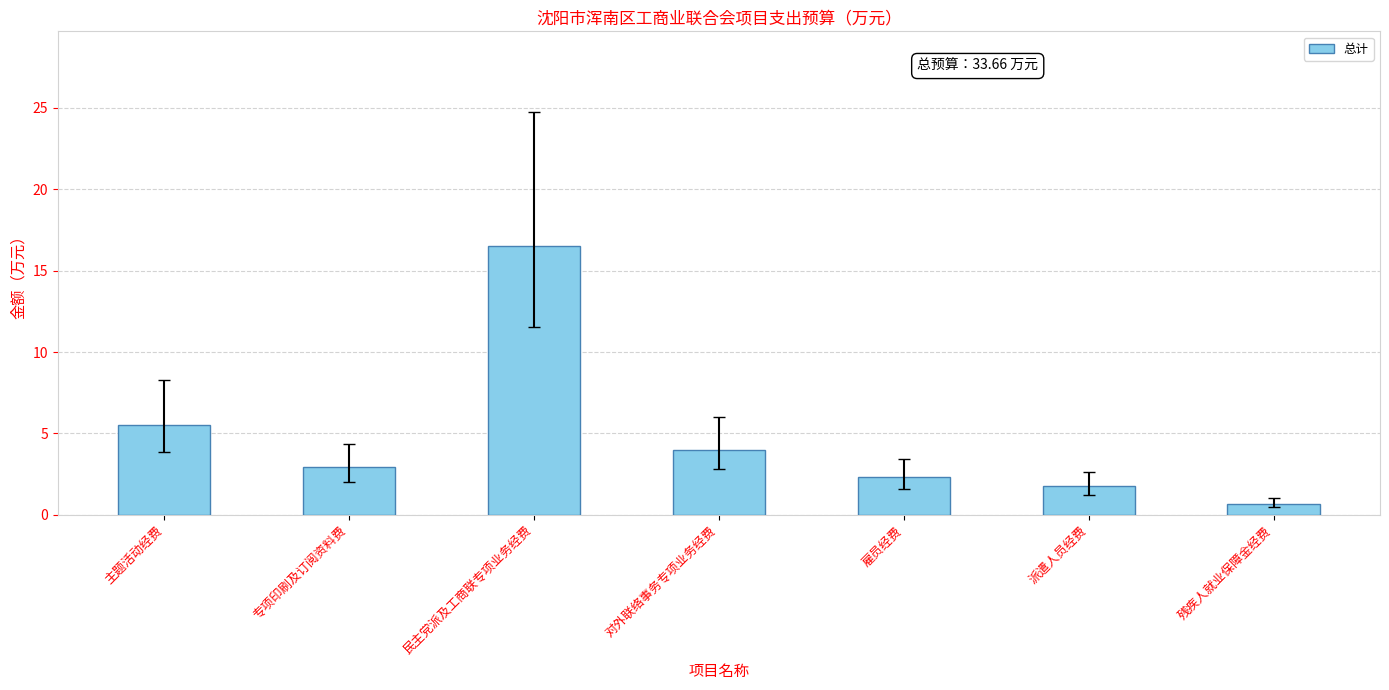

True or false: the data shows 4.0 at 对外联络事务专项业务经费.

True